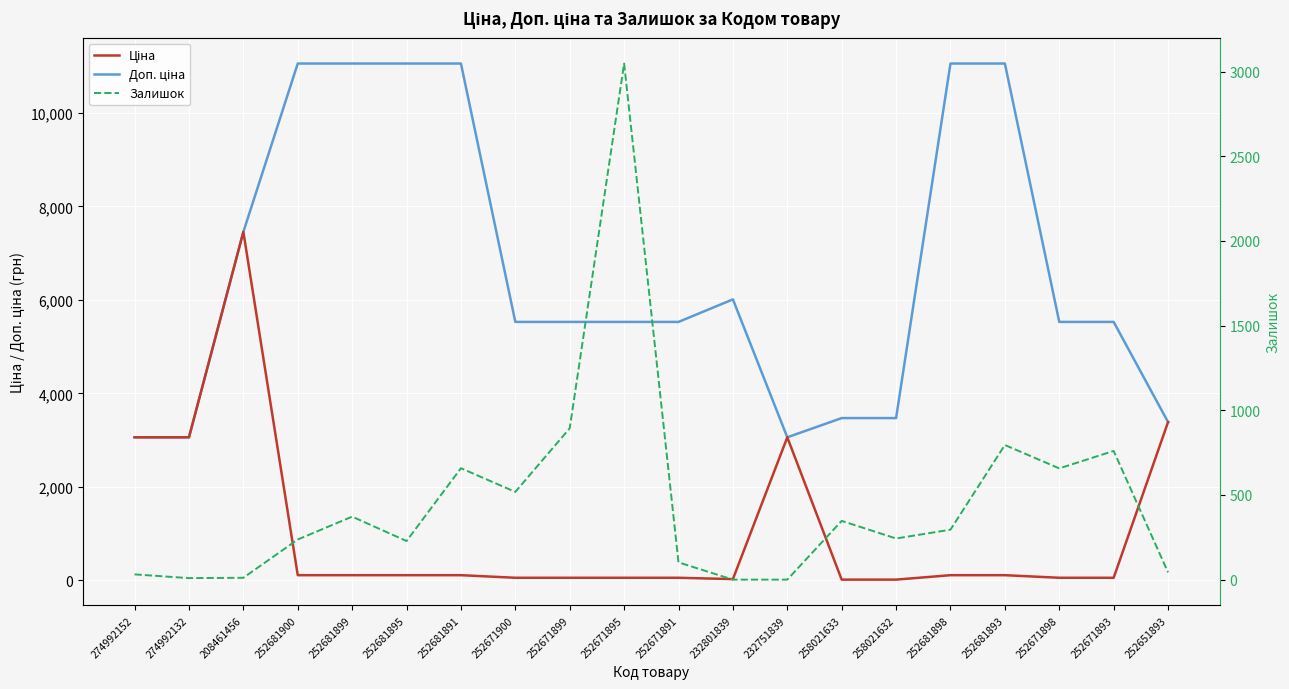

Rank the series by their maximum value, from highest to lowest.

Доп. ціна, Ціна, Залишок